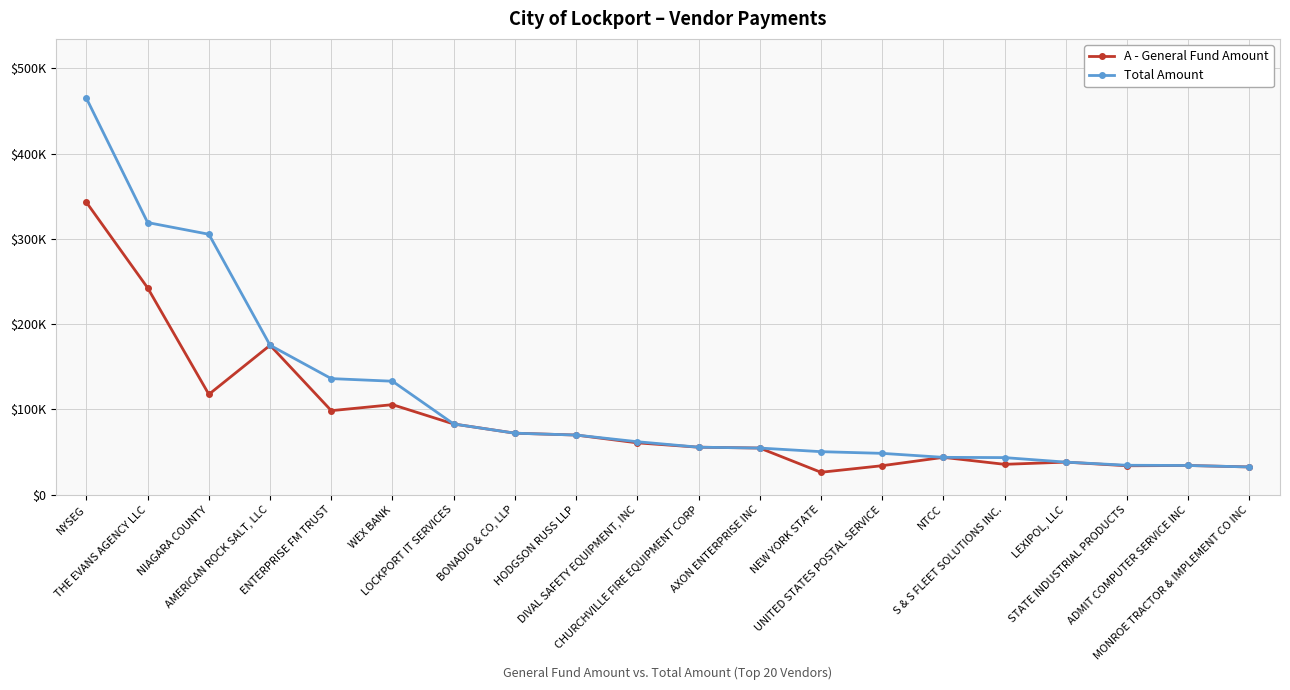

What are all the series names shown in the legend?

A - General Fund Amount, Total Amount